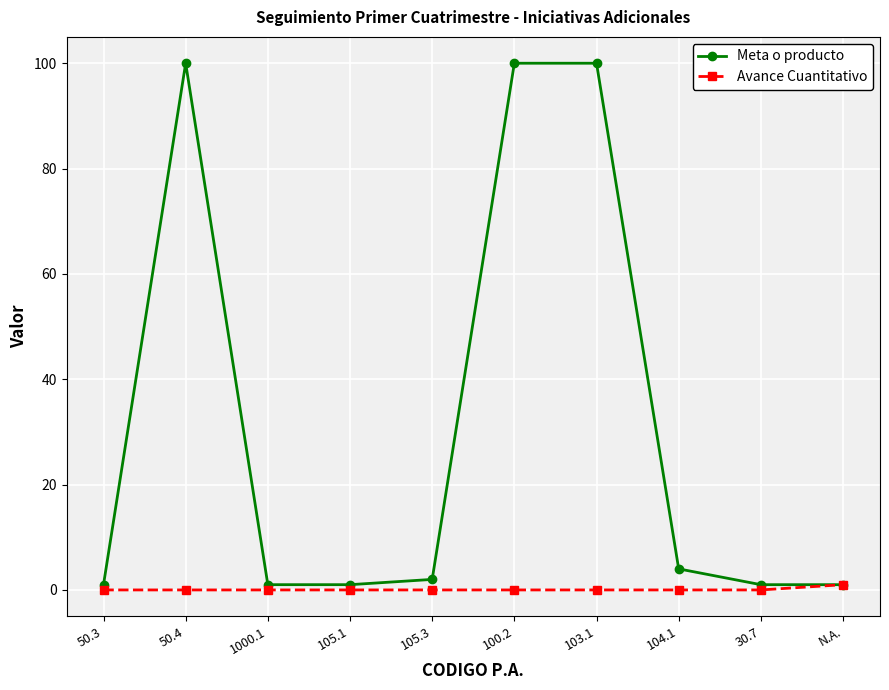

At which label does Avance Cuantitativo reach its peak?

N.A.